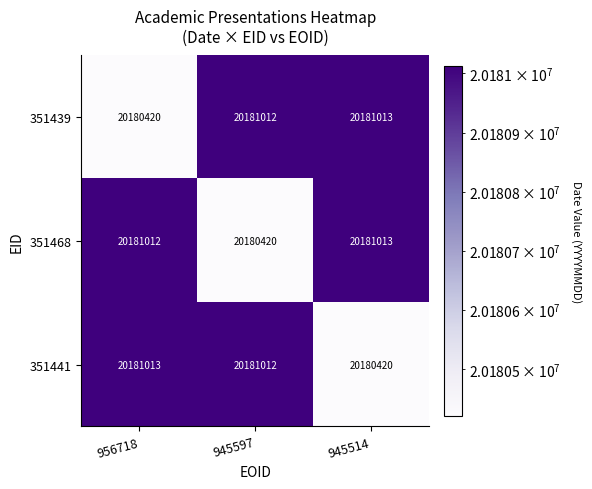

At how many categories does at least one series exceed 20180942?

3